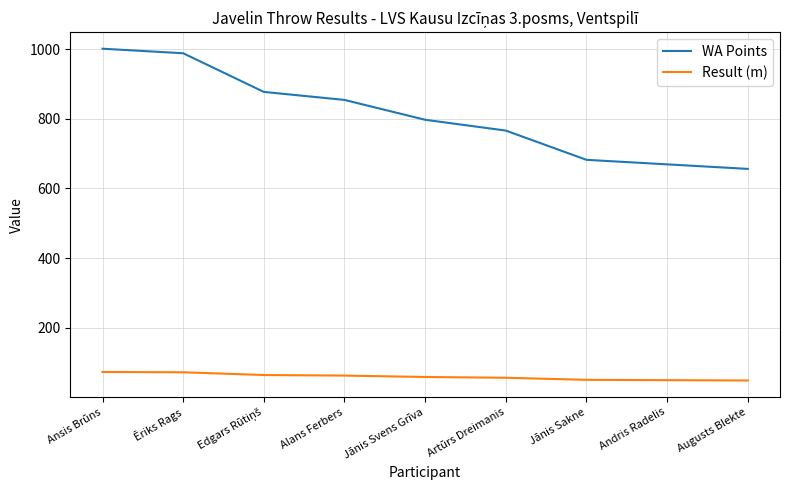

List the series in order of their peak value, lowest first.

Result (m), WA Points